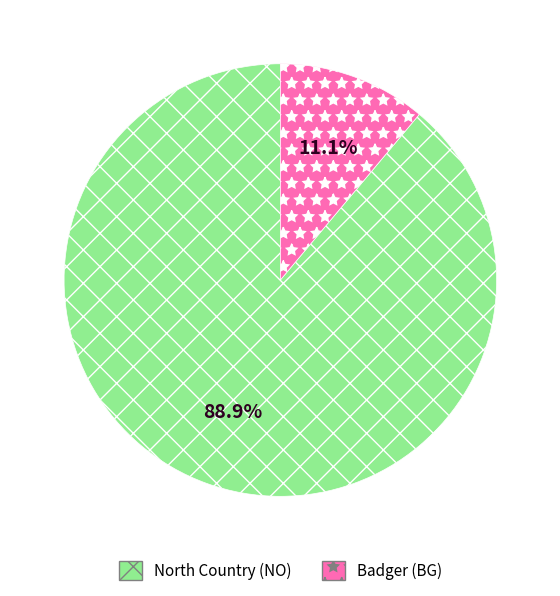

Which has a higher value, North Country (NO) or Badger (BG)?

North Country (NO)